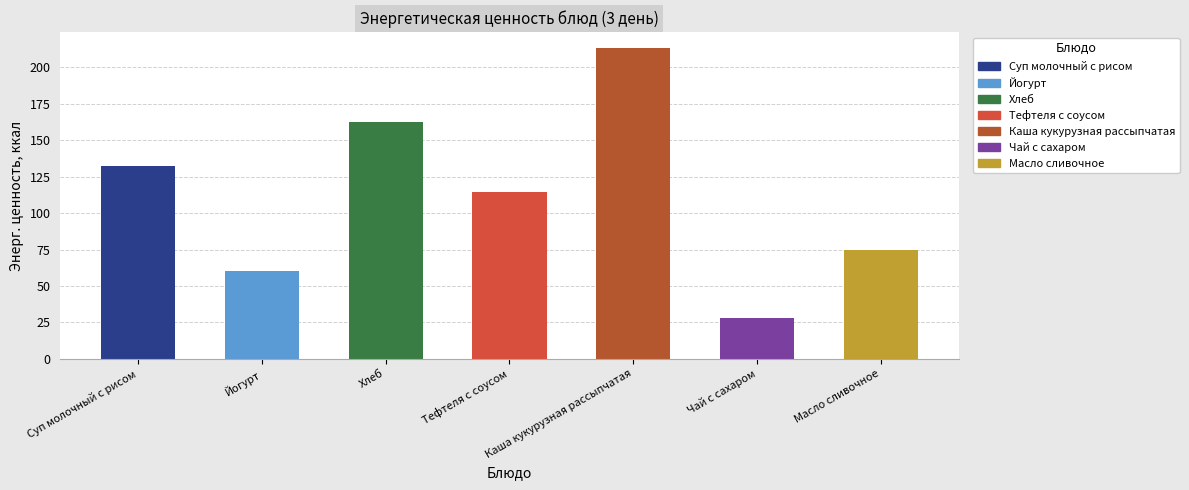

List the labels in order of value, largest first.

Каша кукурузная рассыпчатая, Хлеб, Суп молочный с рисом, Тефтеля с соусом, Масло сливочное, Йогурт, Чай с сахаром